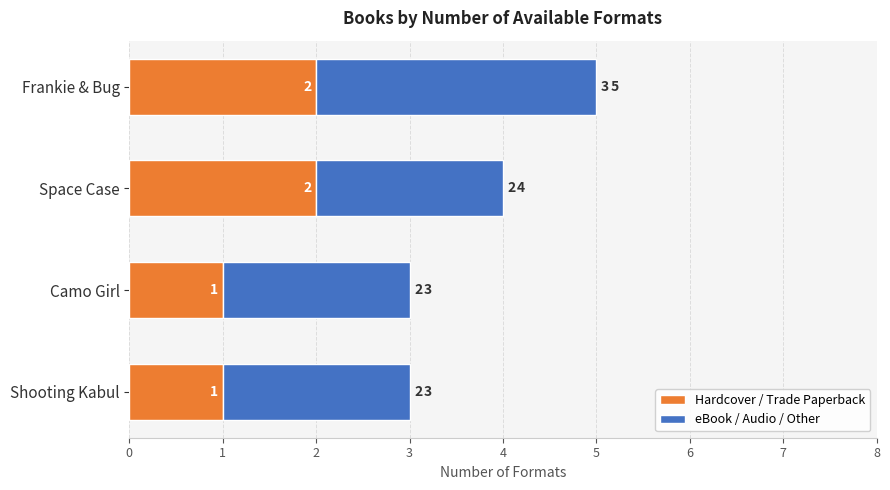

Is it true that Hardcover / Trade Paperback equals 1 at Shooting Kabul?

True